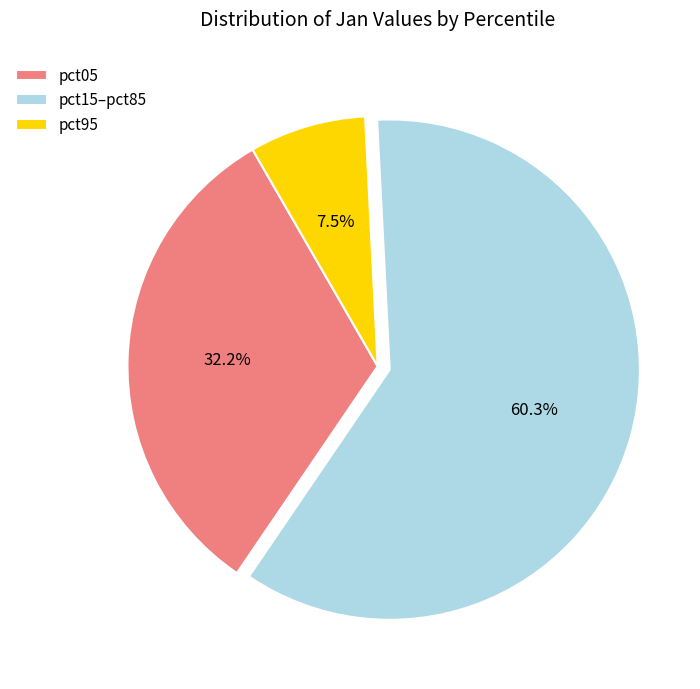

Rank the categories by value from lowest to highest.

pct95, pct05, pct15–pct85